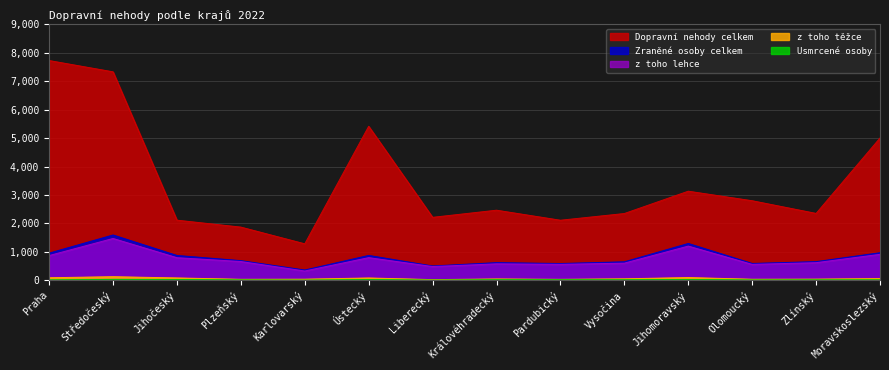

Is the value of Zraněné osoby celkem at Moravskoslezský greater than the value of z toho těžce at Jihomoravský?

Yes